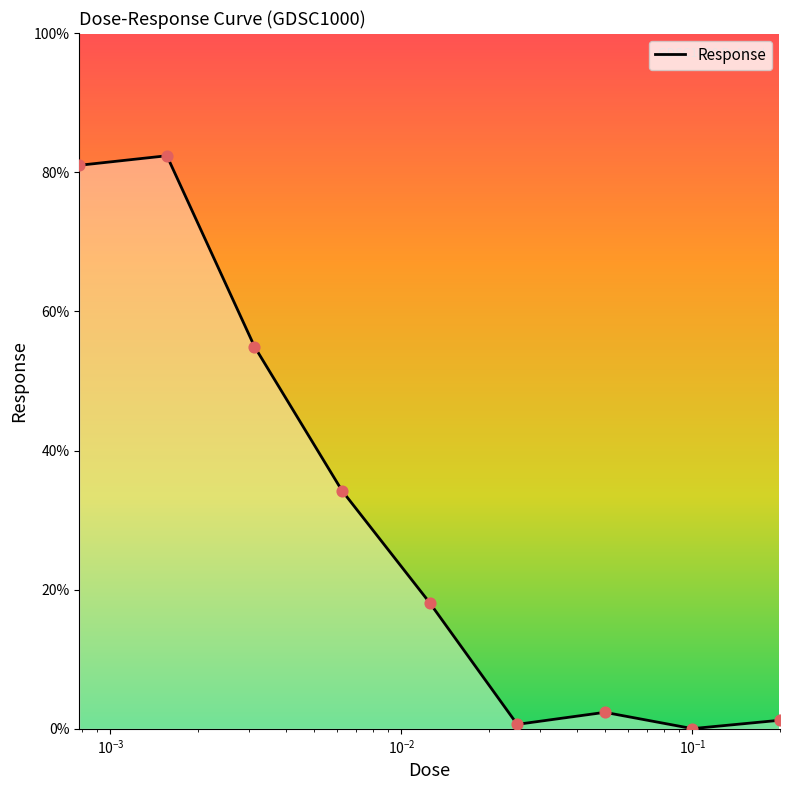

What is the greatest value displayed?

82.4